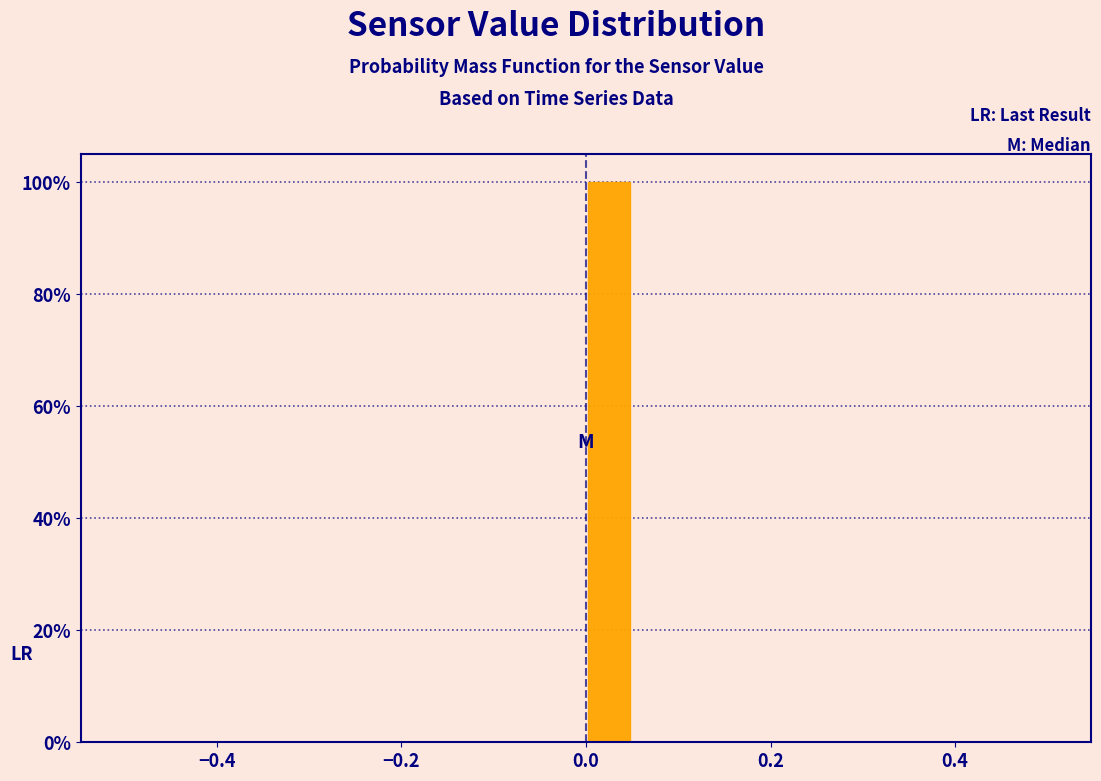

Read against the x-axis, roughly where is the centre of the tallest bar?

0.02